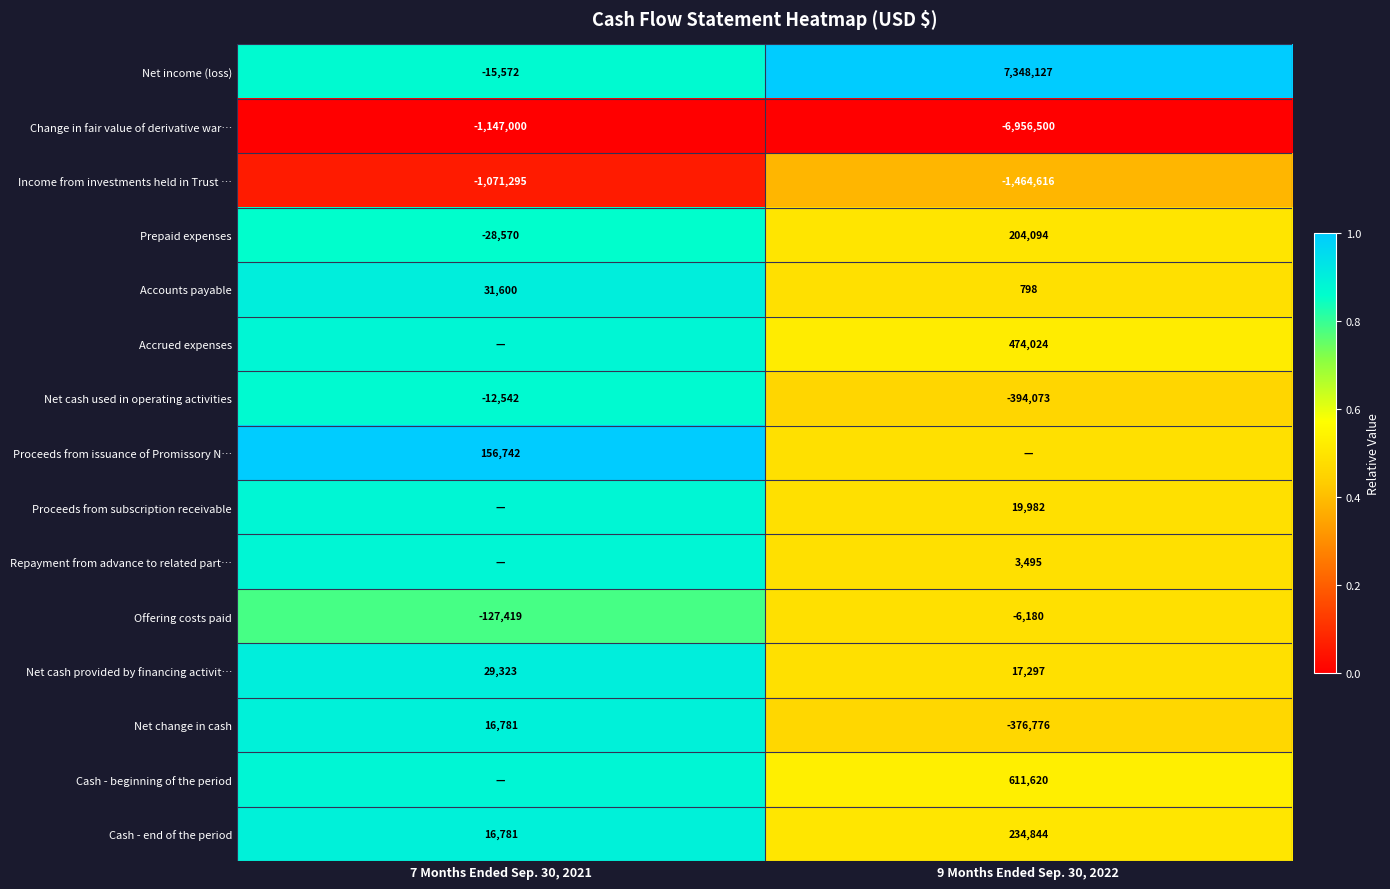

How many series are shown in this chart?

15